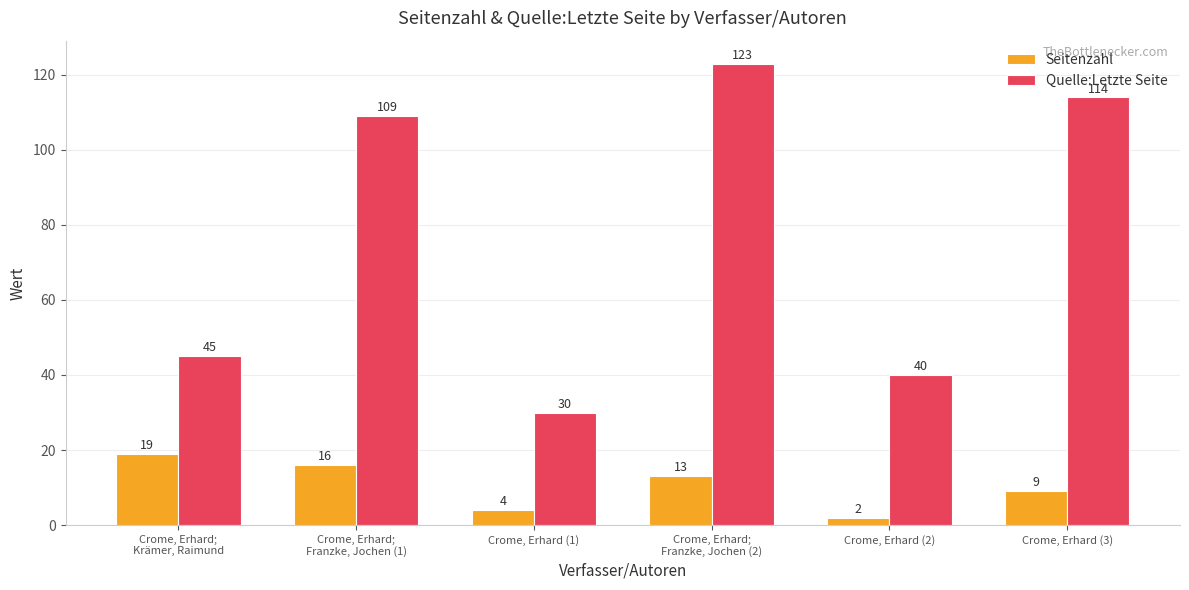

Which category has the highest value in the Quelle:Letzte Seite series?

Crome, Erhard;
Franzke, Jochen (2)